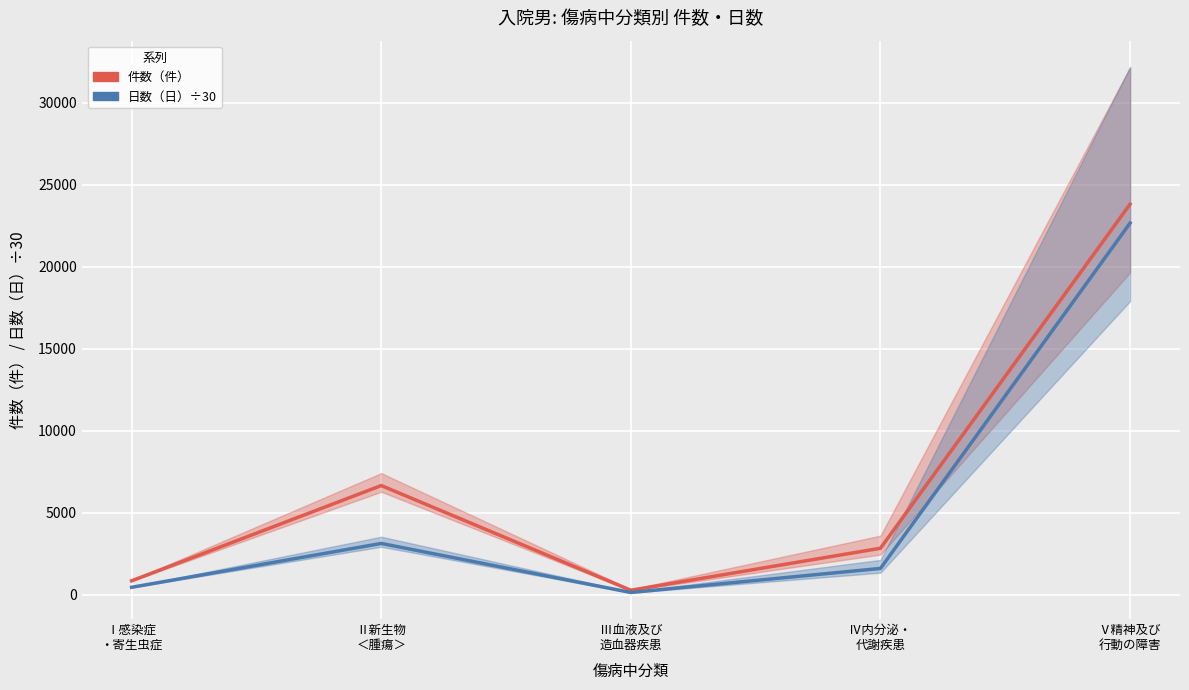

Rank the series by their maximum value, from lowest to highest.

日数（日）÷30, 件数（件）